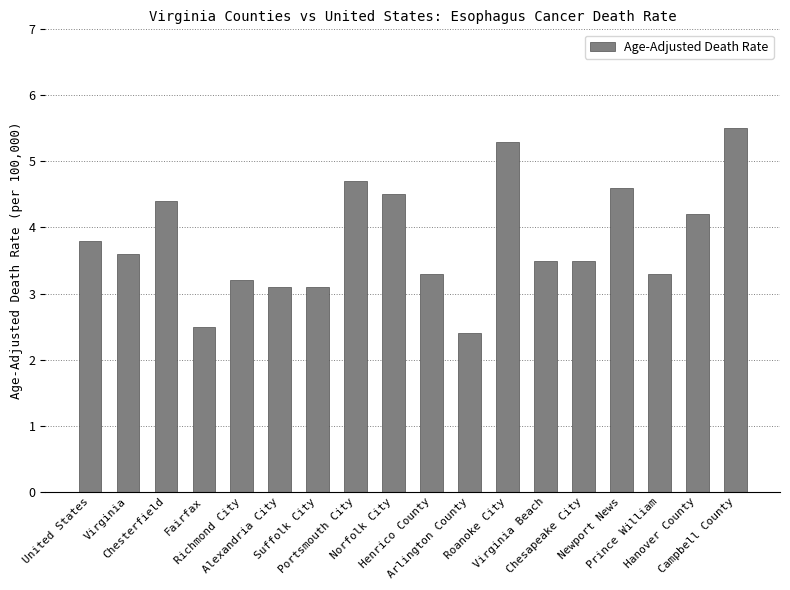

What is the greatest value displayed?

5.5